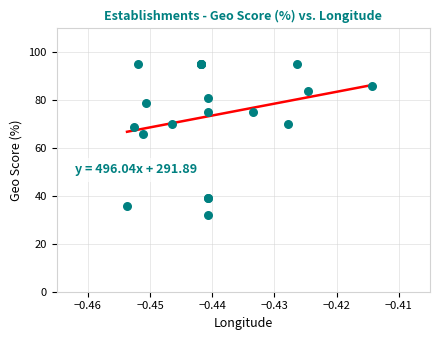

What Y value in the scatter plot is closest to 63?

66